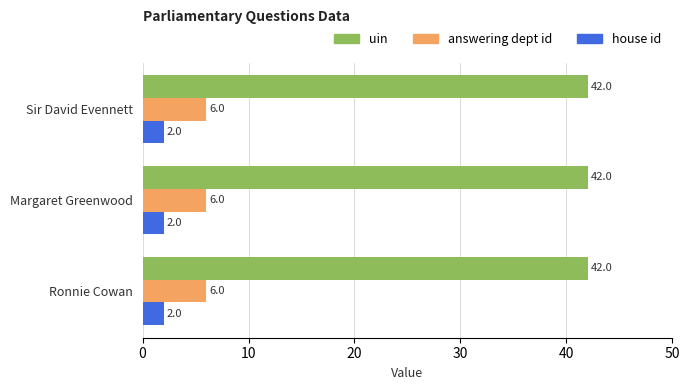

What is the spread (max minus min) of values at Ronnie Cowan?

40.0